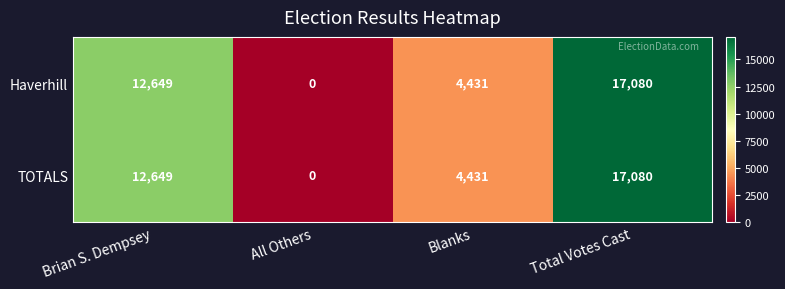

Count the number of categories in the chart.

4